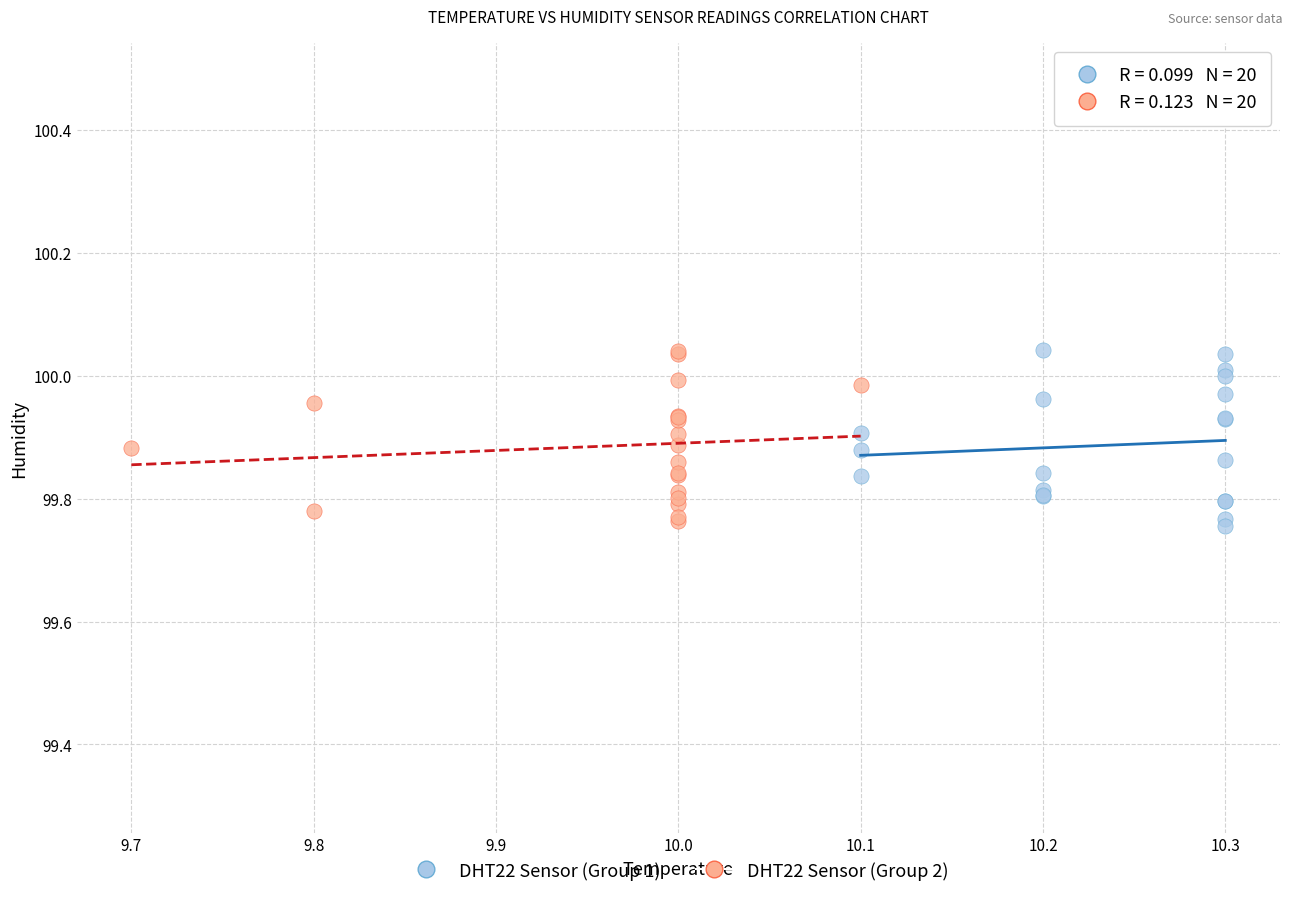

What are all the series names shown in the legend?

DHT22 Sensor (Group 1), DHT22 Sensor (Group 2)